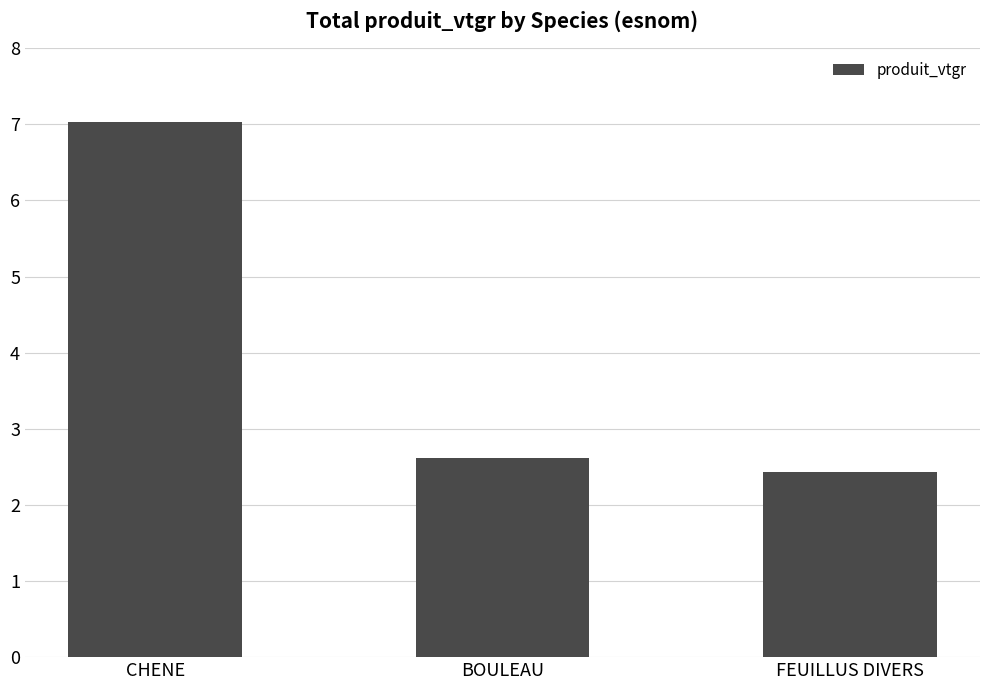

Is it true that the value at CHENE is 10.0?

False